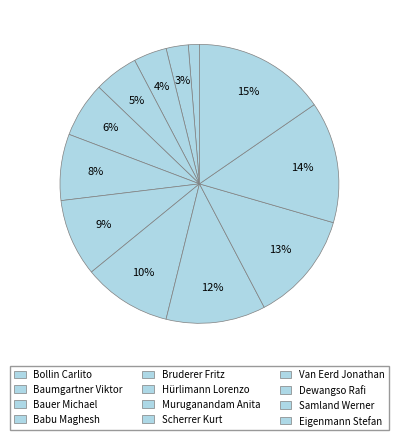

What percentage is NOT represented by Muruganandam Anita?

91.0%